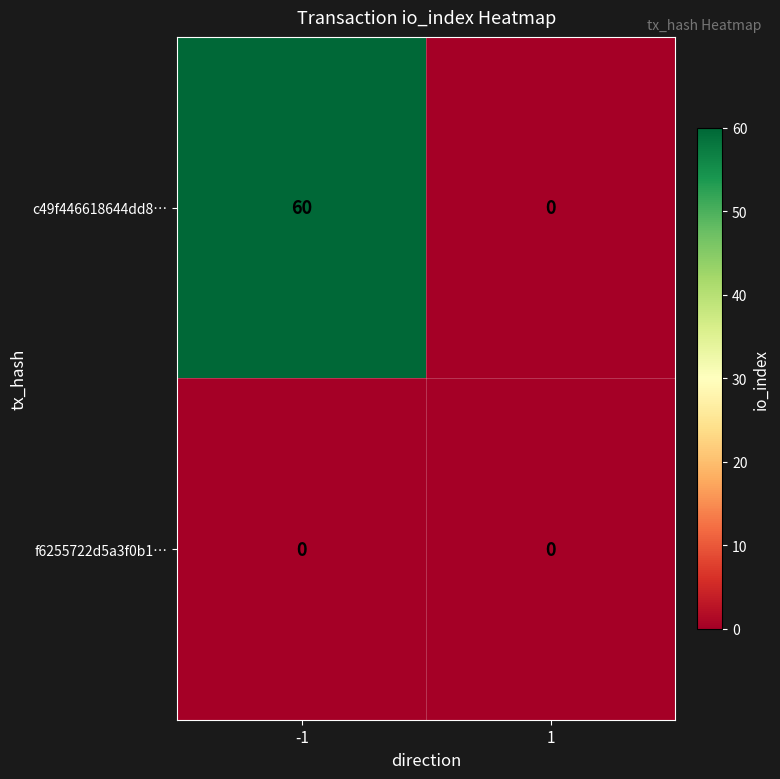

Reading left to right, transcribe all the data shown in this chart.

c49f446618644dd8…: -1=60	1=0
f6255722d5a3f0b1…: -1=0	1=0